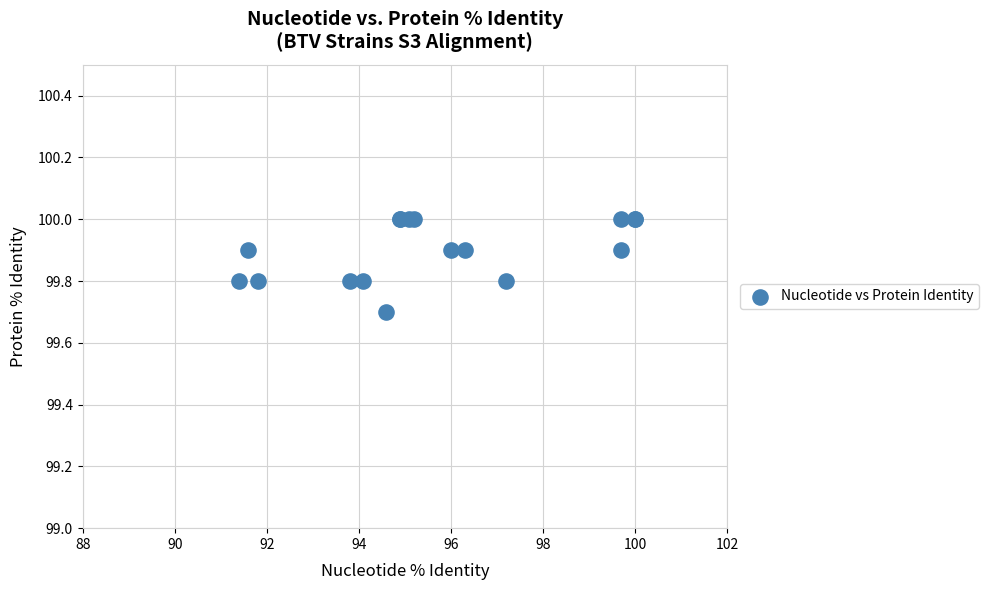

What Y value in the scatter plot is closest to 99?

99.7